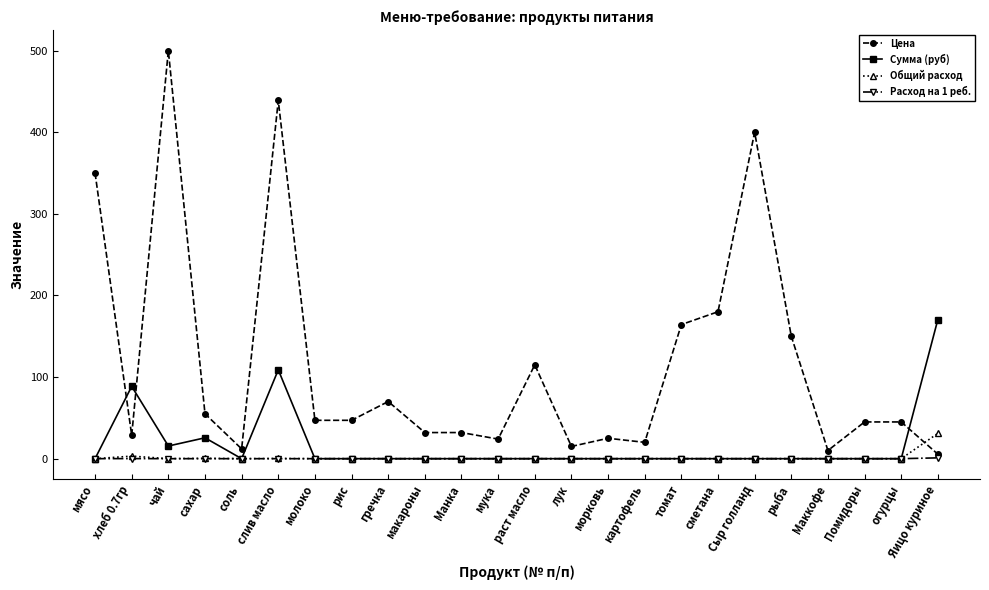

True or false: Общий расход has a value of 0.0 at раст масло.

True